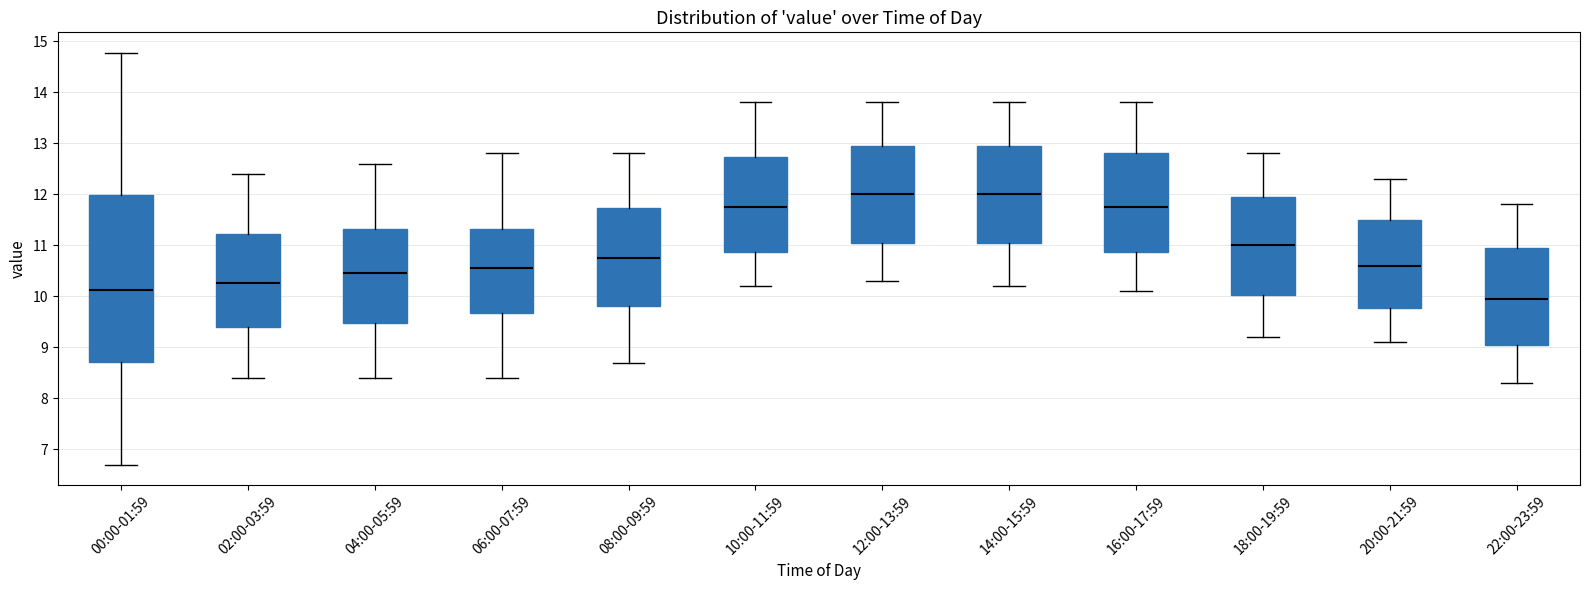

Where is the lower edge of the box for 04:00-05:59 on the y-axis? The values are not printed on the chart, so give them approximately, as read against the axis.

9.5